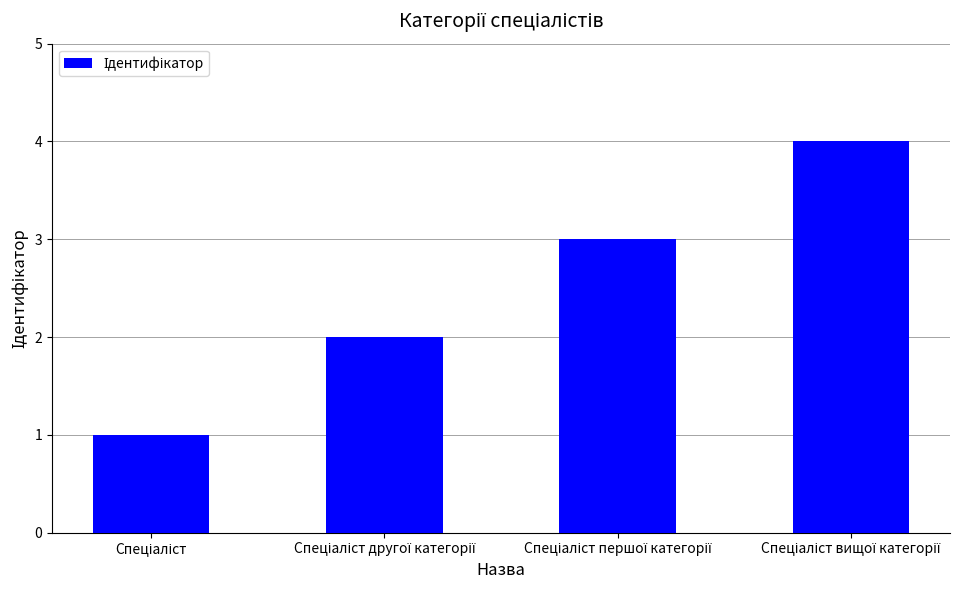

What is the difference between the maximum and minimum values?

3